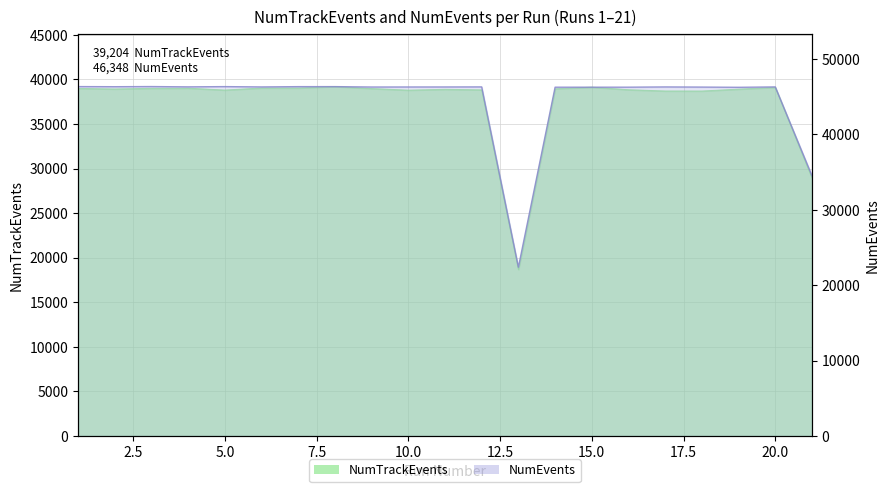

Is it true that NumTrackEvents equals 39042 at 7?

True